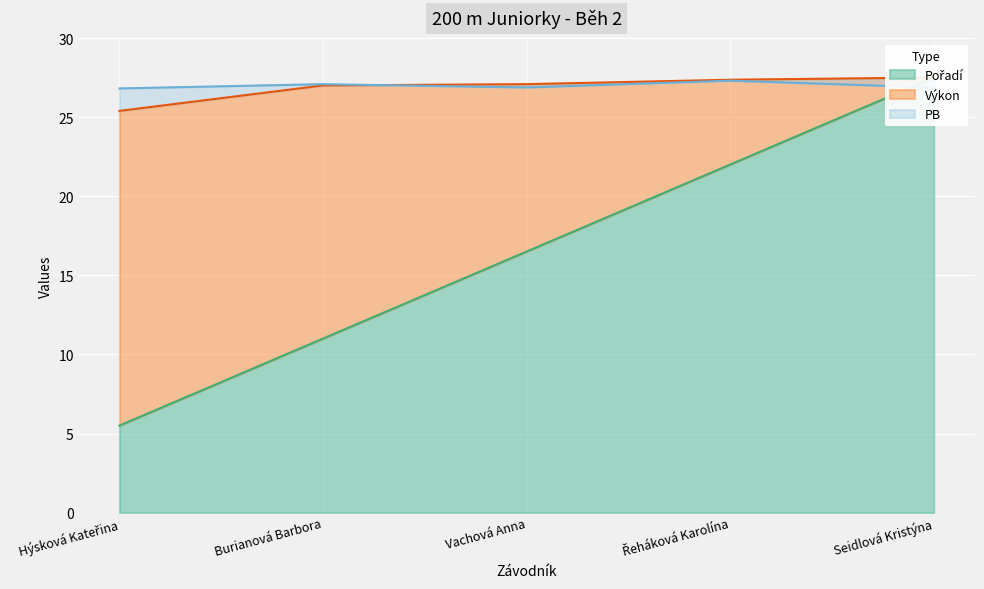

Where does the Pořadí series first go above 16?

Vachová Anna